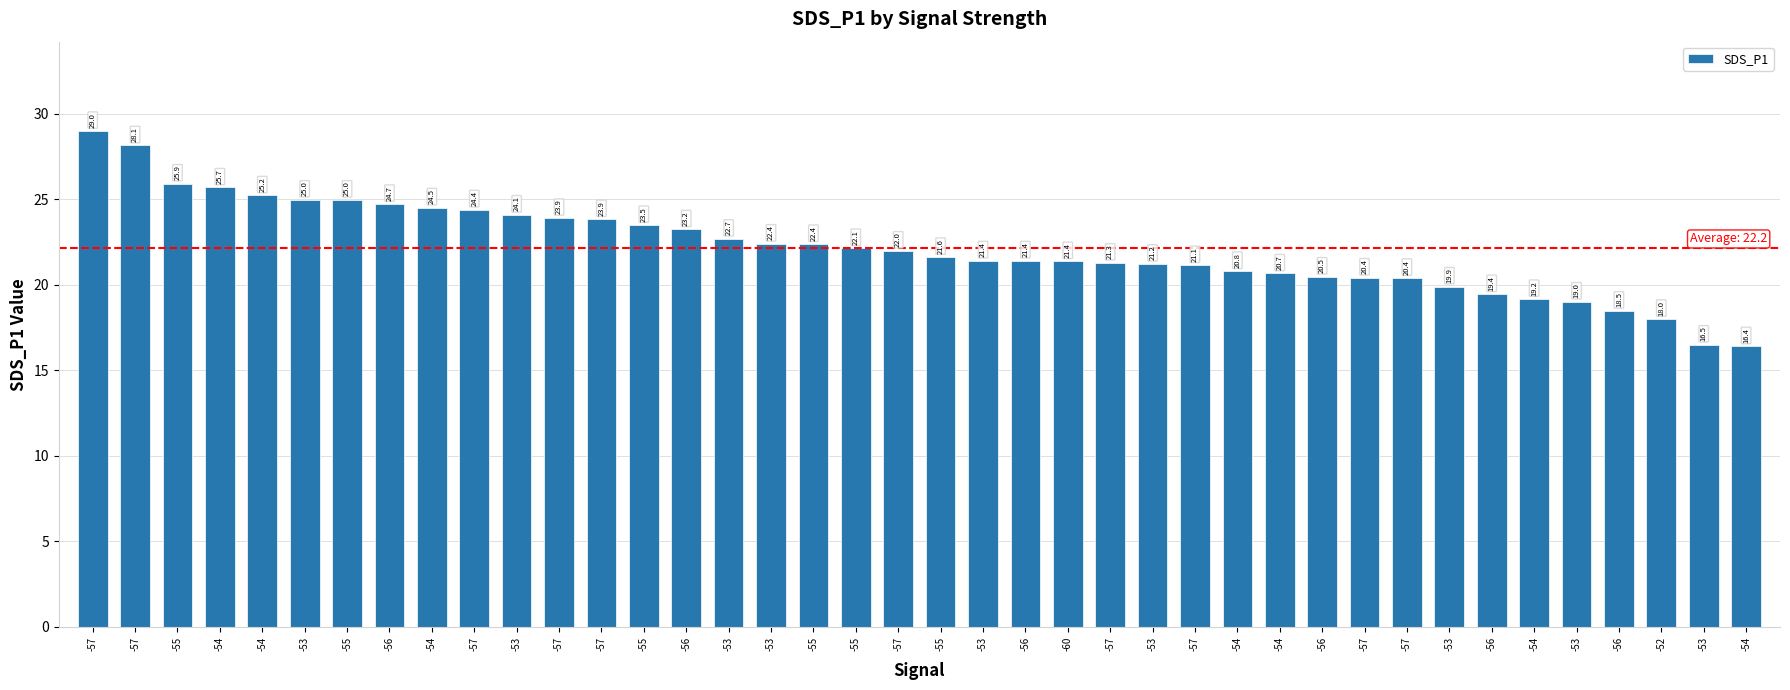

How many bars are there in total?

40